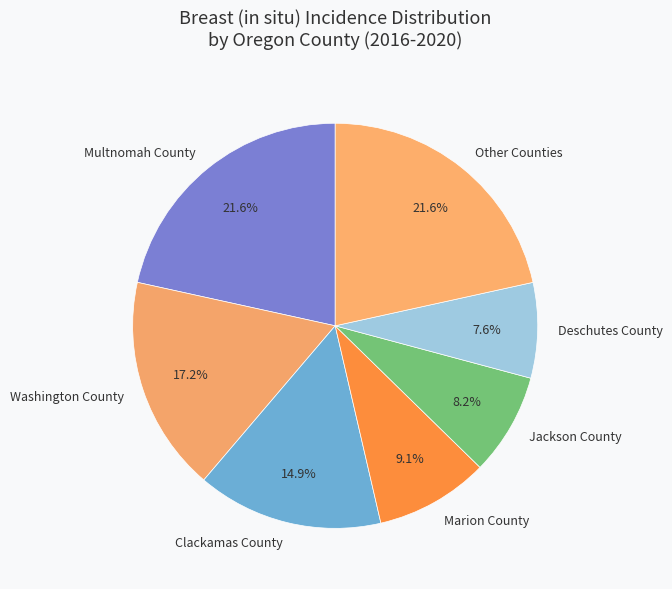

Approximately how many times larger is the value at Marion County compared to Other Counties?

0.4